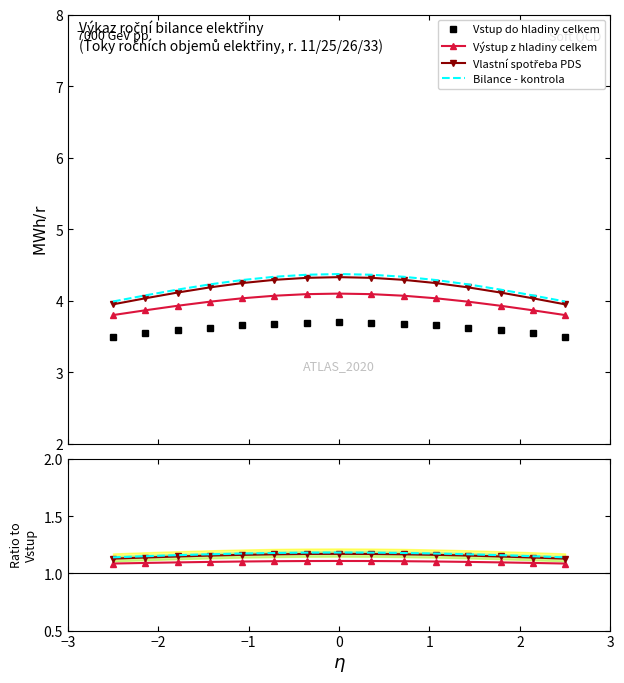

How many Vlastní spotřeba PDS values are between 1 and 2?

15